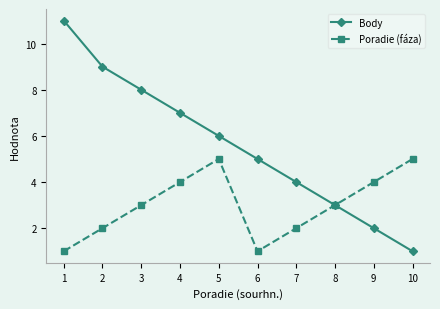

What is the value of the Body point at the 1st from the left?

11